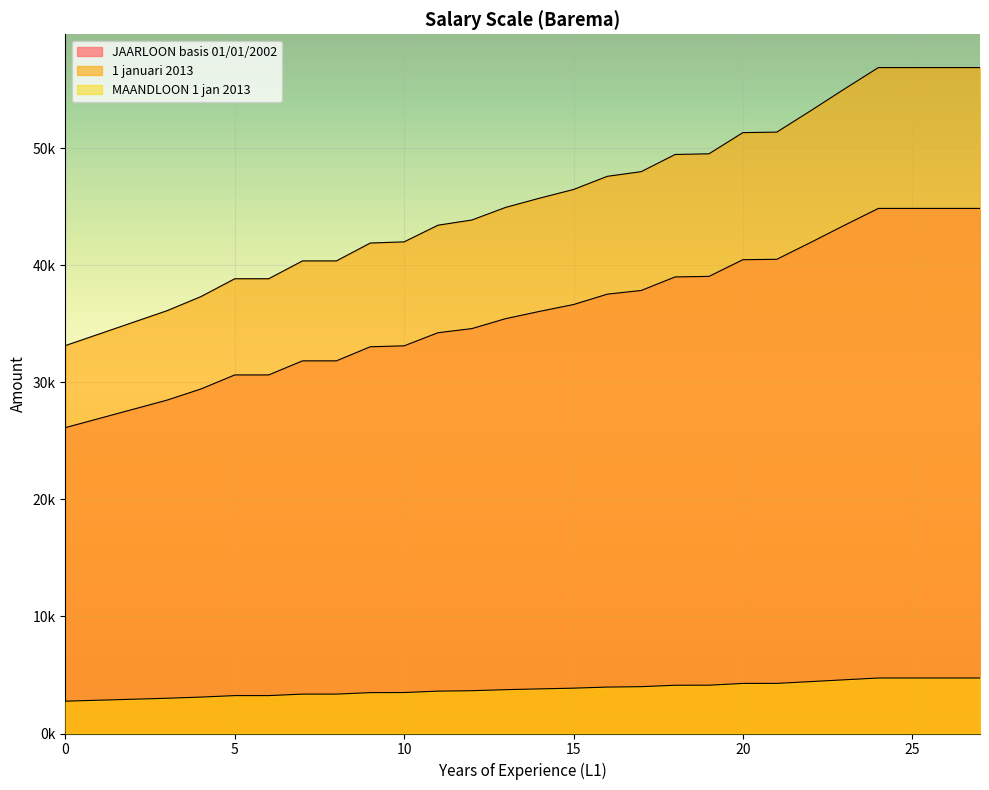

Rank the series by their maximum value, from lowest to highest.

MAANDLOON 1 jan 2013, JAARLOON basis 01/01/2002, 1 januari 2013